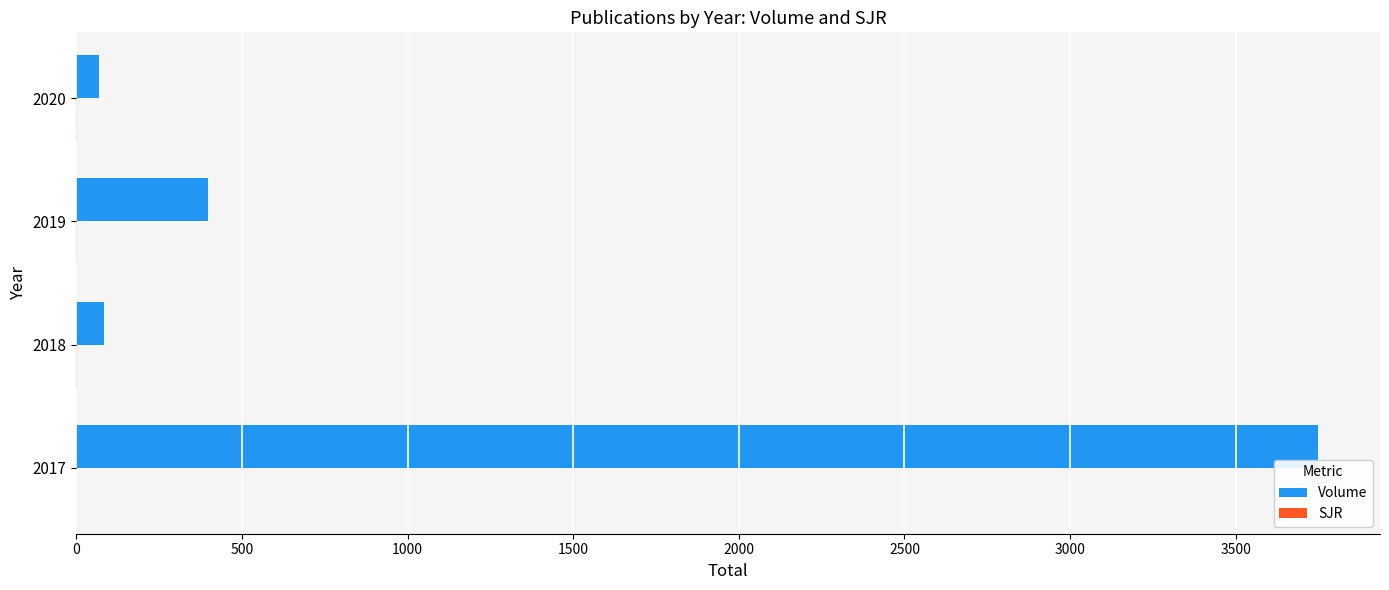

Where is Volume nearest to the value 1908?

2019